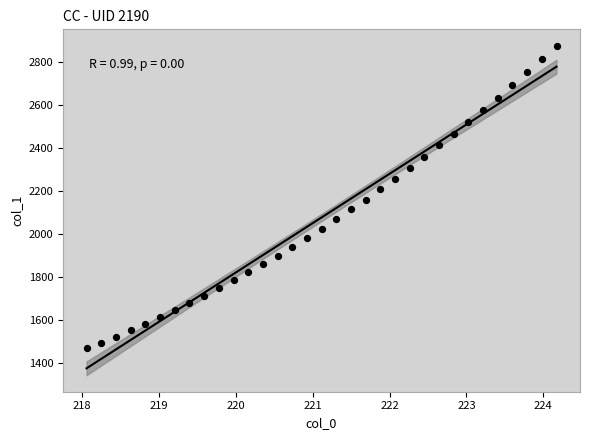

What is the range of X values (max minus min)?

6.1